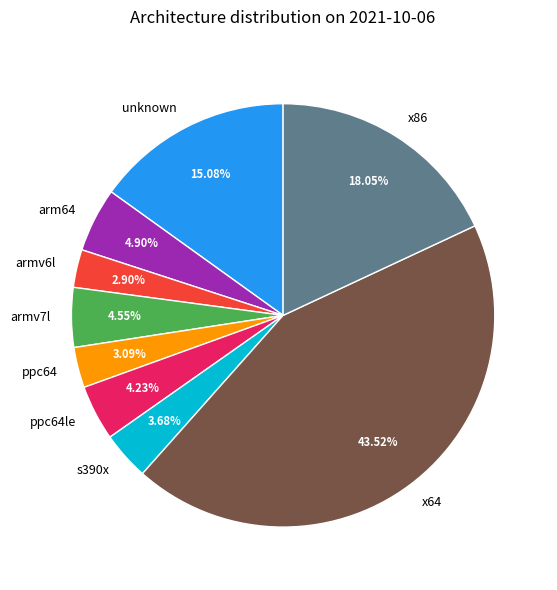

Do x64 and ppc64 together represent more than half of the pie?

No